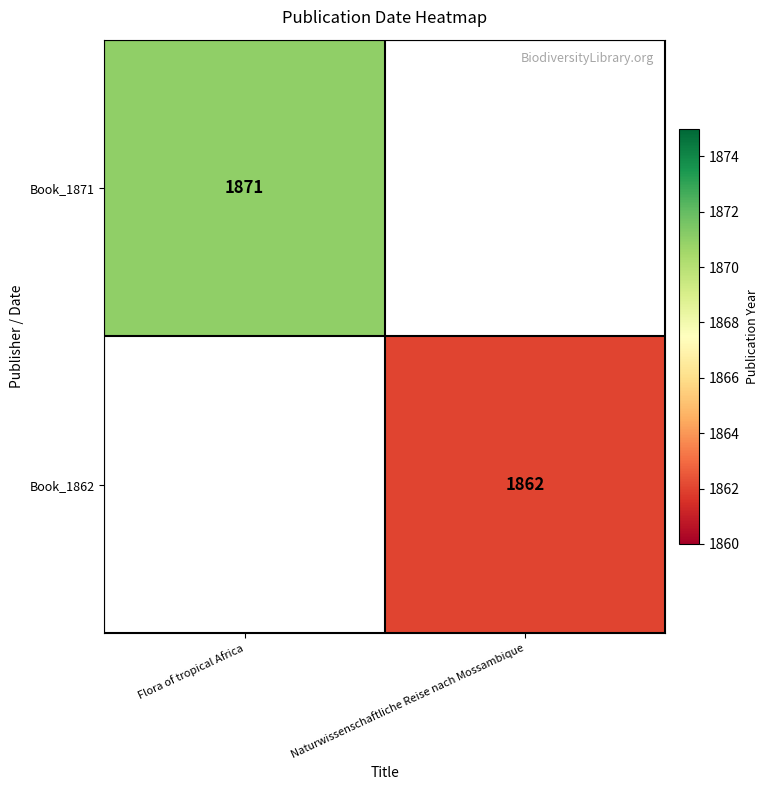

The Book_1871 series shows 2916 at Flora of tropical Africa. True or false?

False